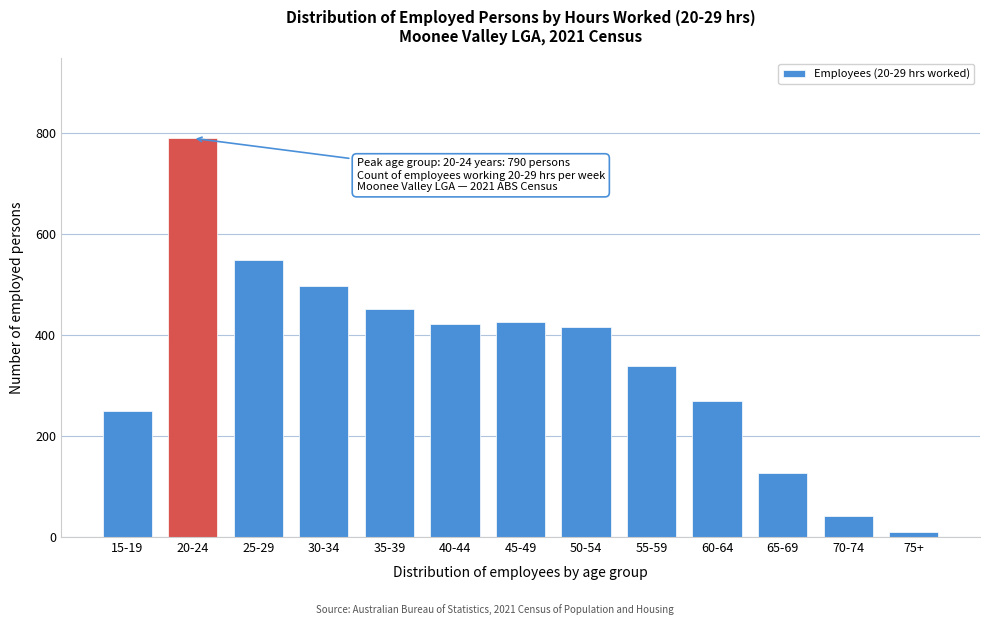

Reading left to right, transcribe all the data shown in this chart.

249	790	549	497	451	421	425	417	338	270	126	42	9